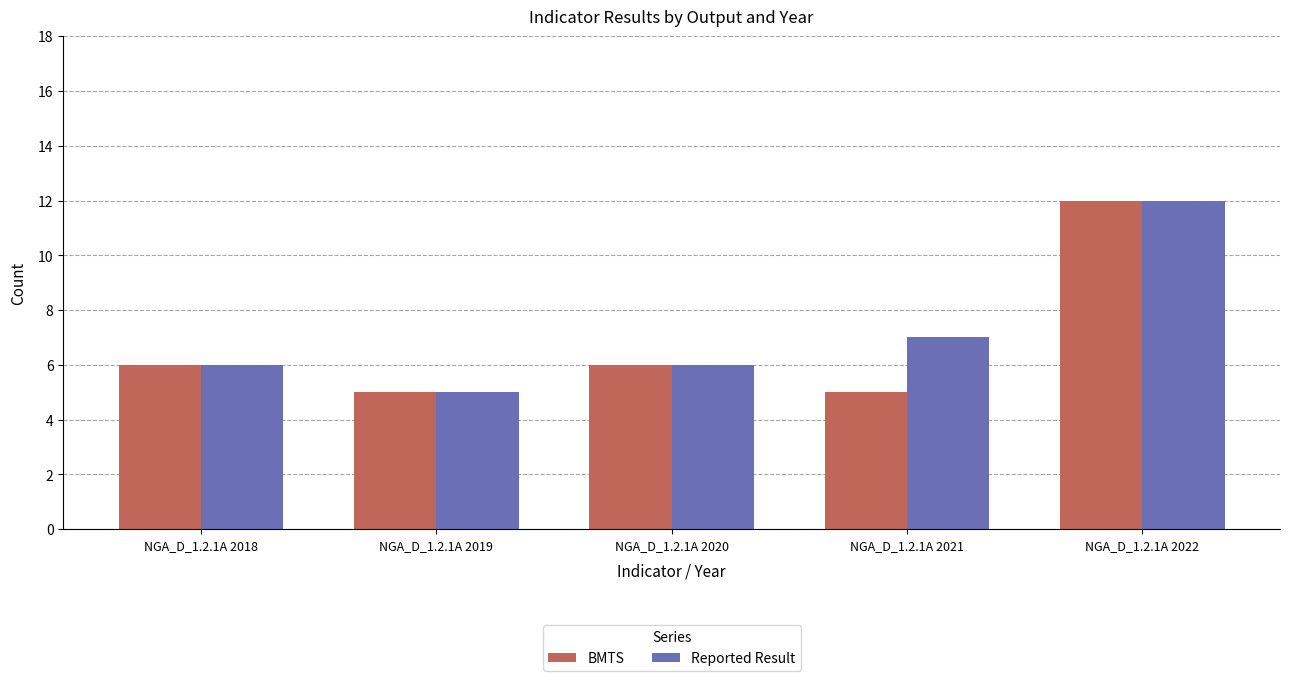

Which category has the lowest value in the Reported Result series?

NGA_D_1.2.1A 2019